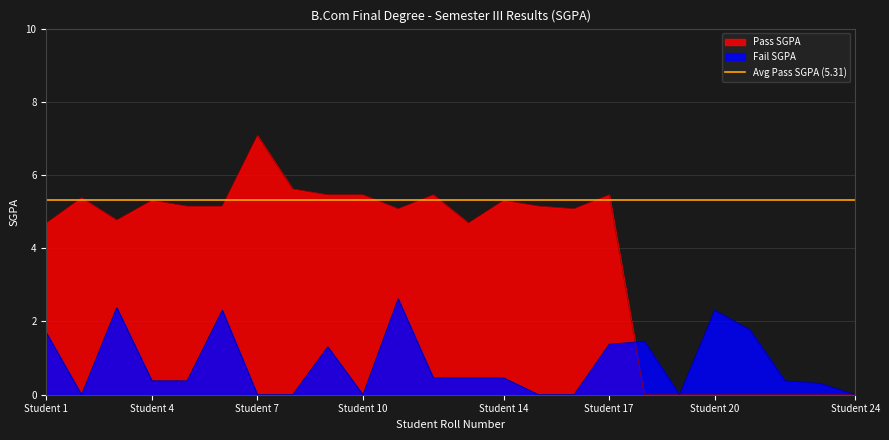

Is it true that Fail SGPA equals 1.7 at Student 1?

True